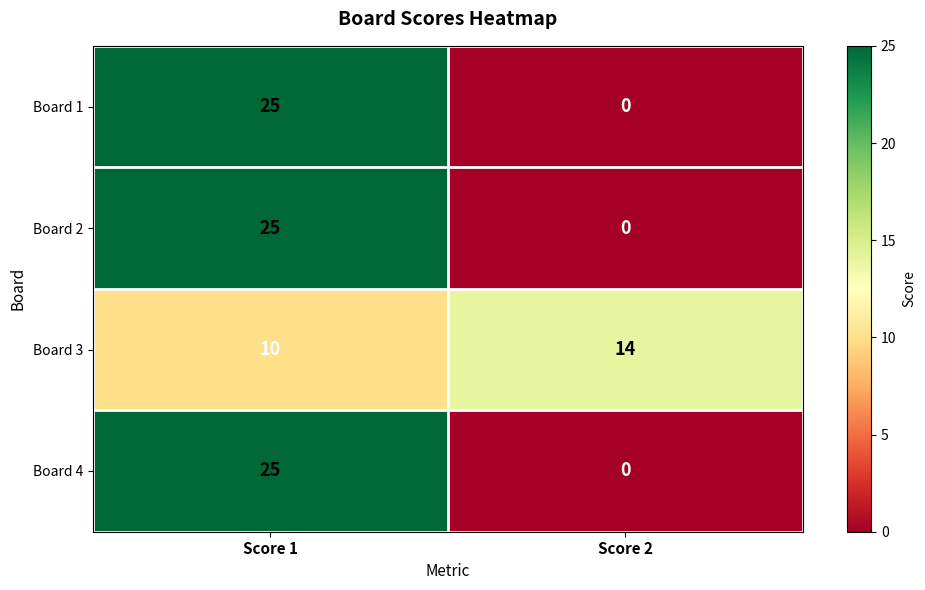

Is it true that Board 4 equals 35 at Score 1?

False